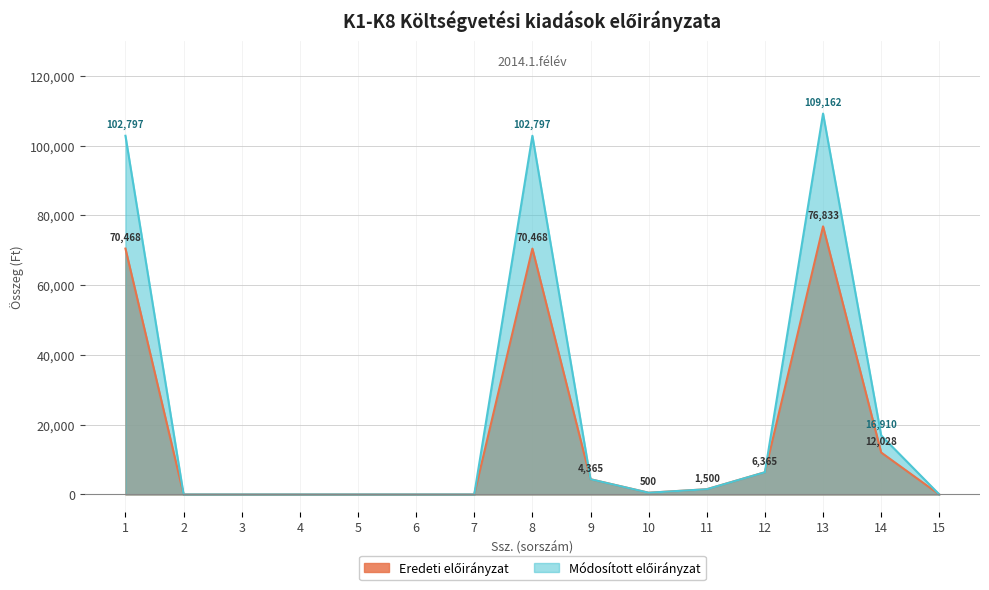

Which series changed the most between 4 and 11?

Eredeti előirányzat